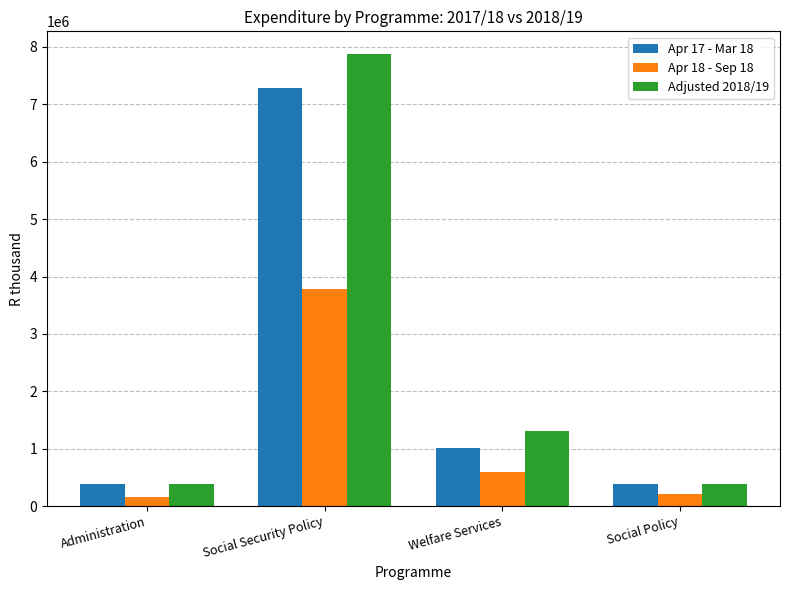

What is the spread (max minus min) of values at Social Policy?

181627